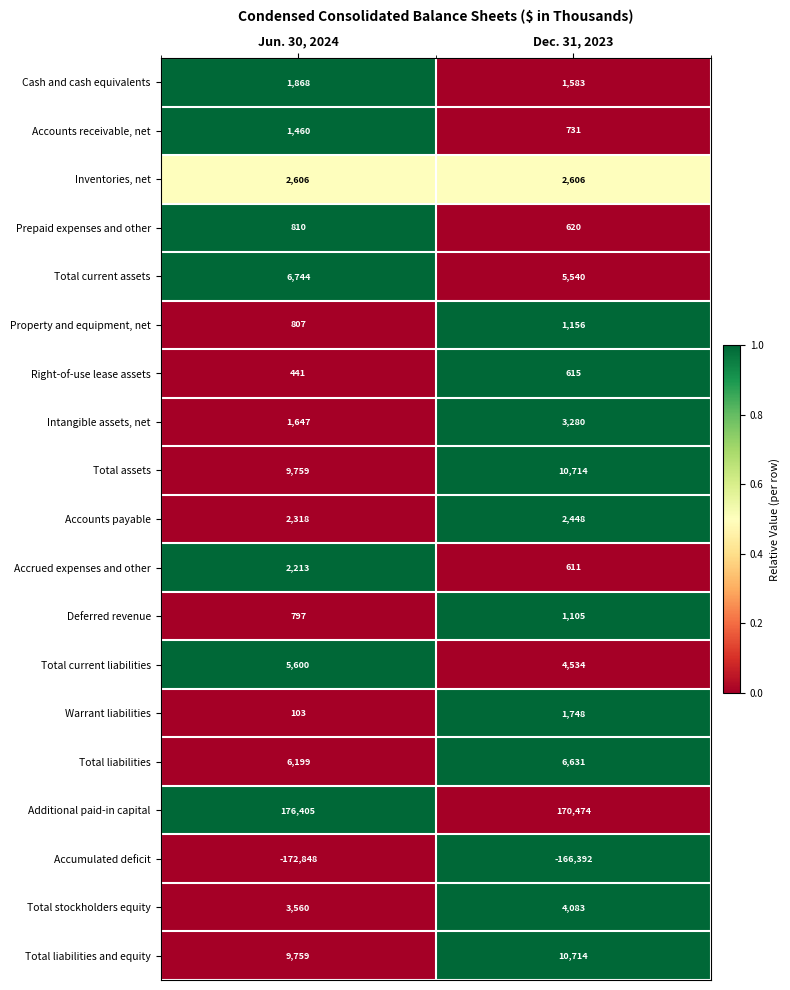

At which category is the sum across all series the highest?

Dec. 31, 2023